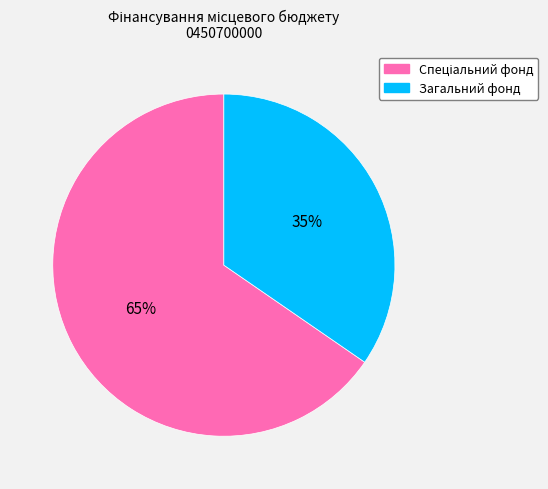

What percentage is the Загальний фонд slice, to the nearest percent?

35%